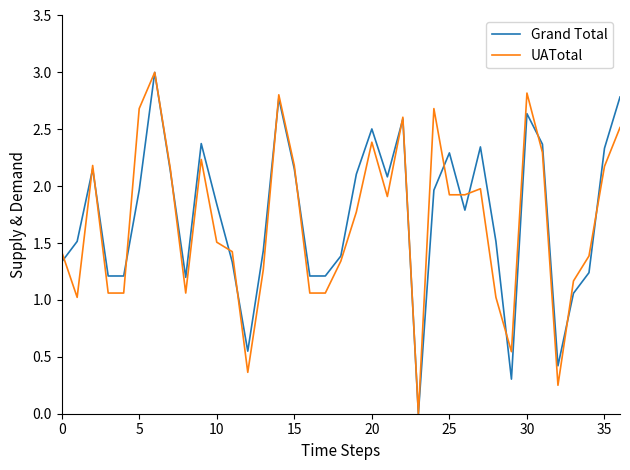

How many interior local valleys does the Grand Total series have?

7